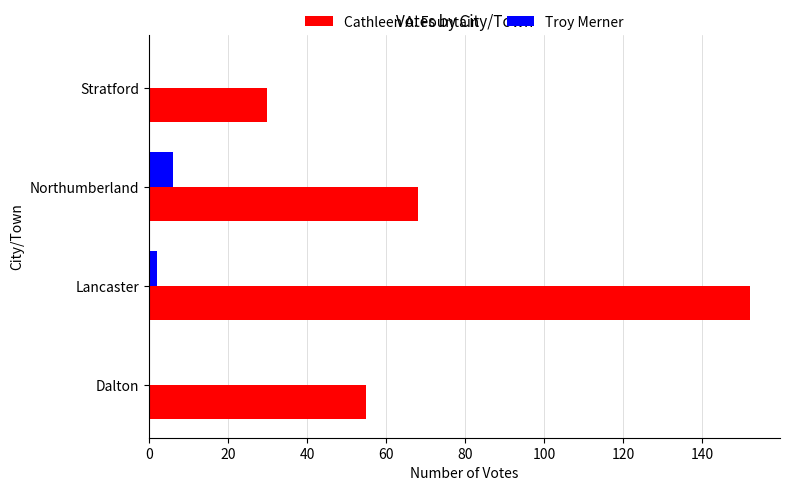

What is the highest value of the Cathleen A. Fountain series?

152